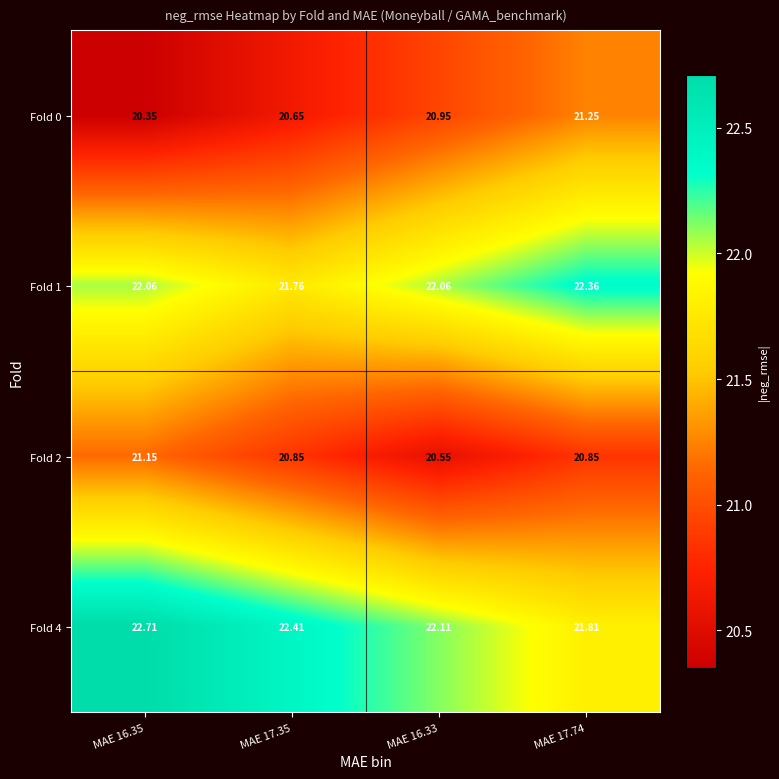

Is the value of Fold 0 at MAE 17.35 greater than the value of Fold 2 at MAE 17.74?

No